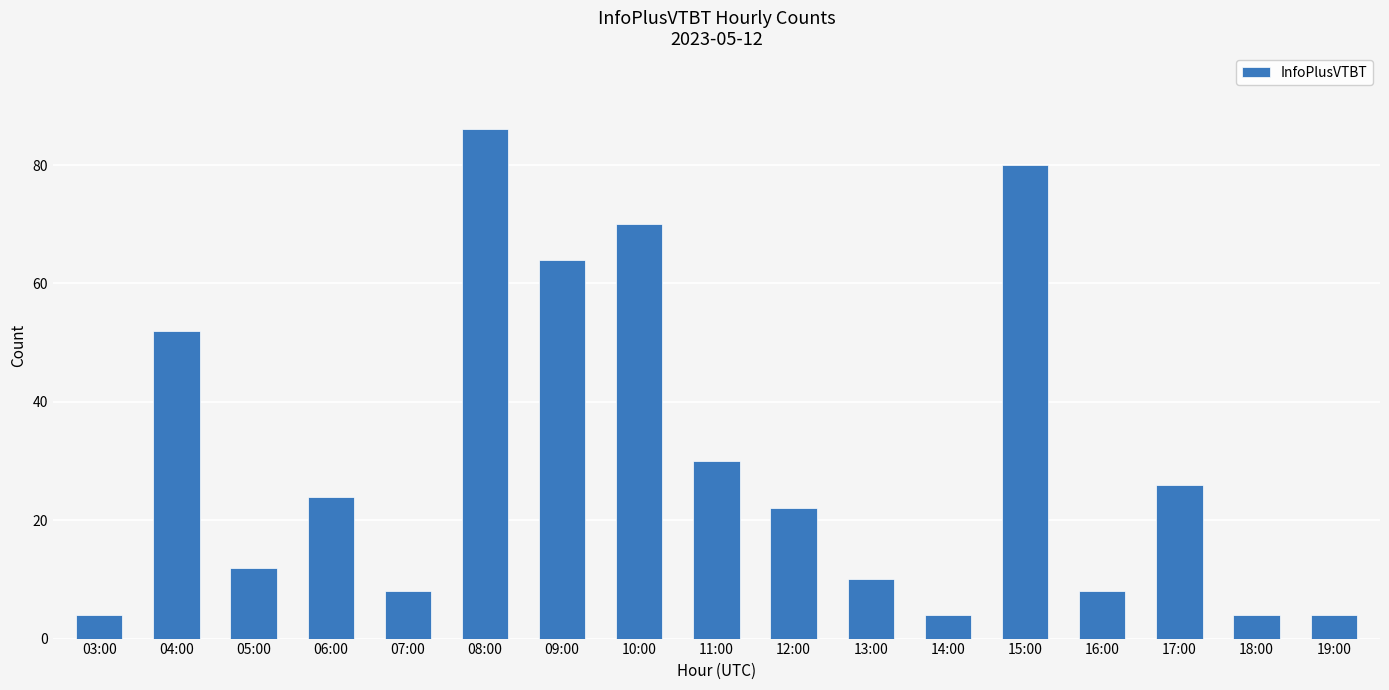

At which label is the value closest to 45?

04:00